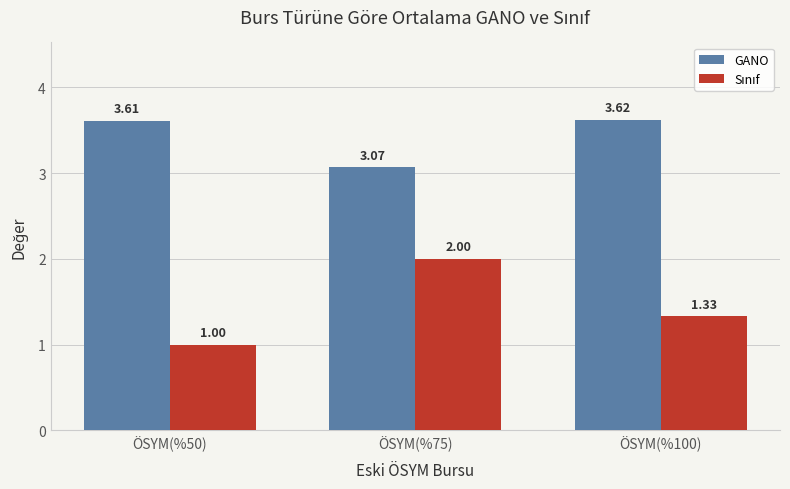

What is the average value of the GANO series?

3.4